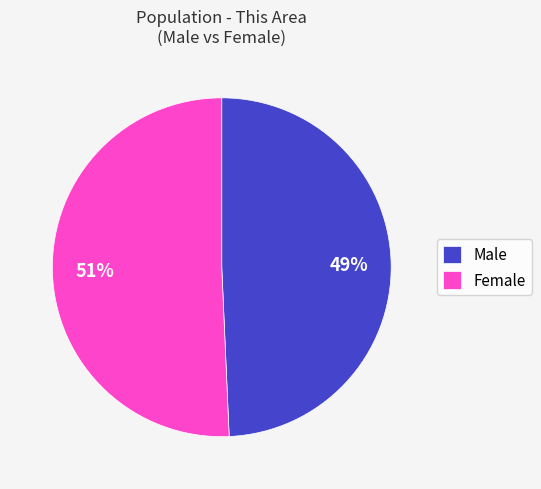

Is Male the majority of the pie?

No